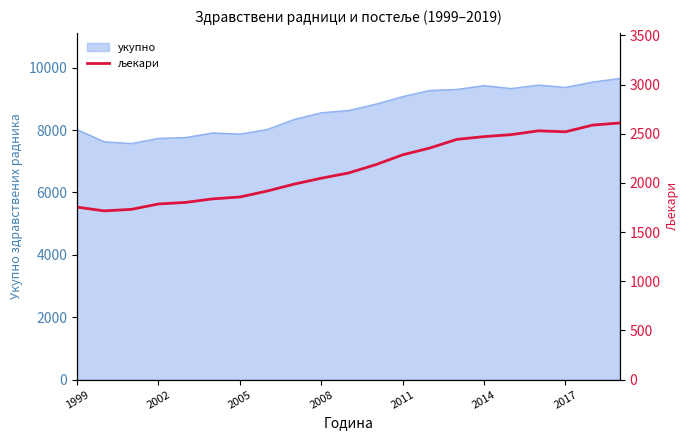

The укупно series shows 9432 at 2014. True or false?

True